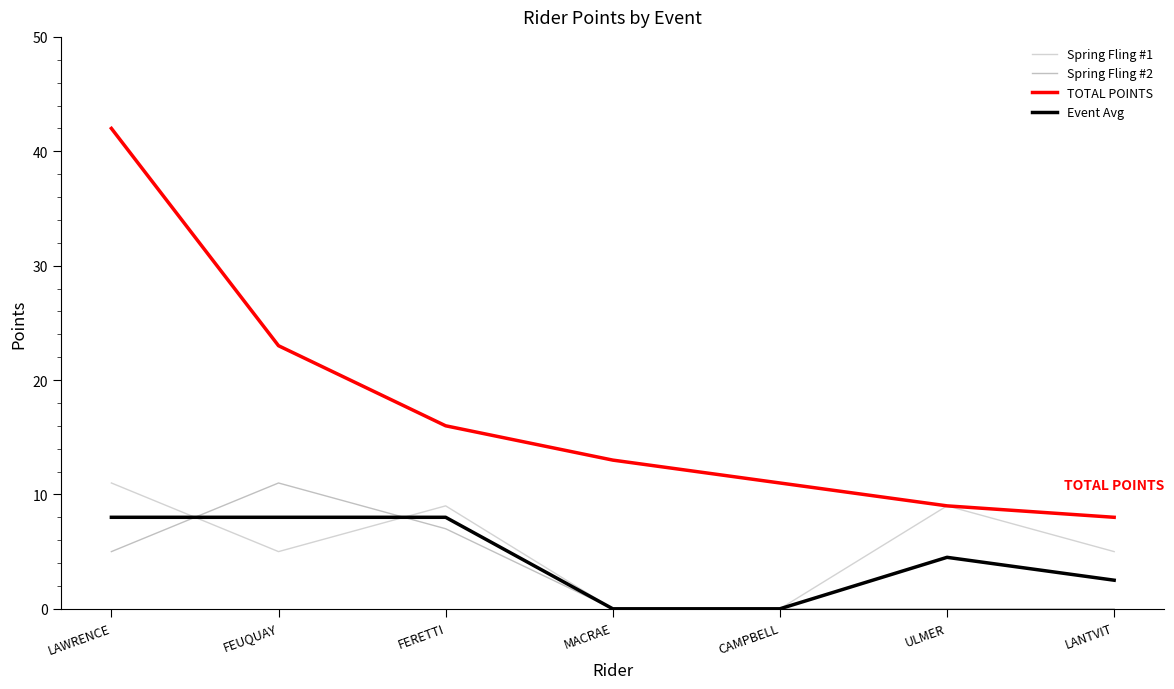

Is this an area chart (filled region under the line)?

No